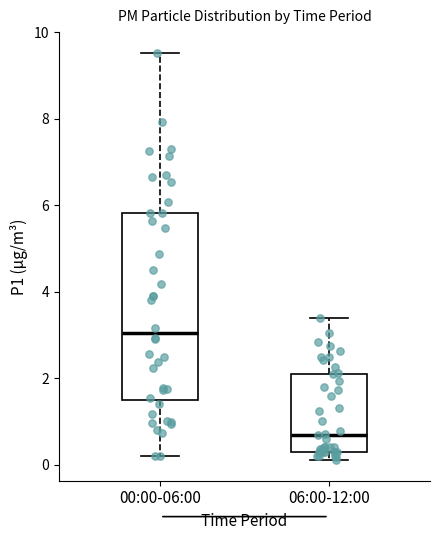

Where does the upper whisker of the box for 06:00-12:00 end on the y-axis? The values are not printed on the chart, so give them approximately, as read against the axis.

3.4